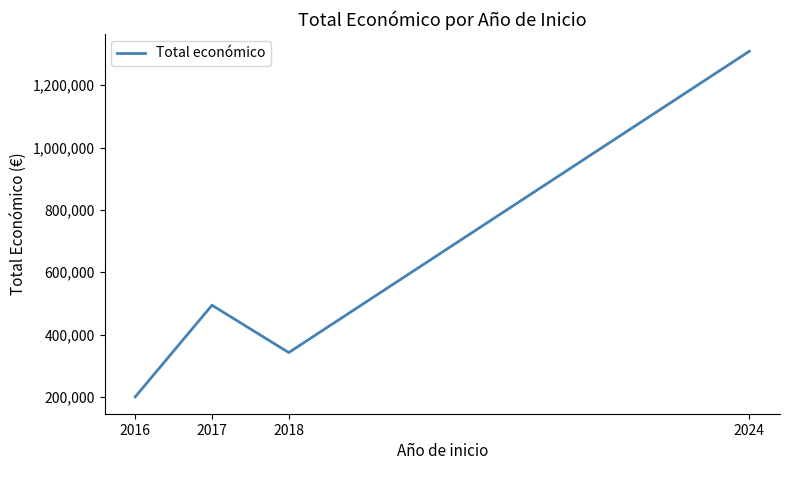

List the labels in order of value, smallest first.

2016, 2018, 2017, 2024